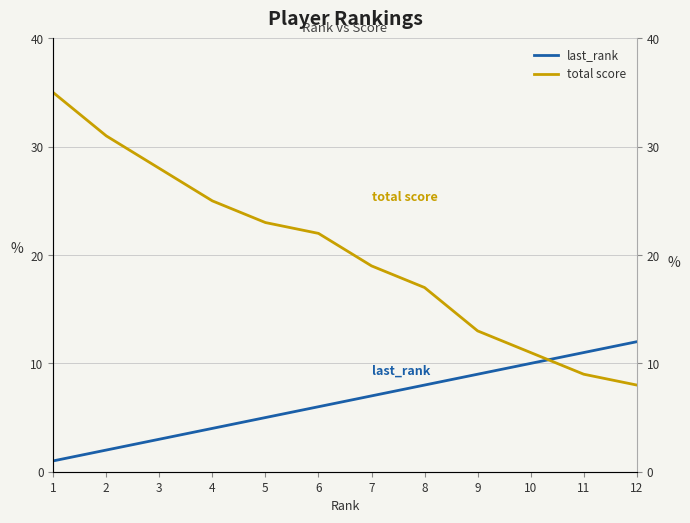

At which label does total score reach its peak?

1